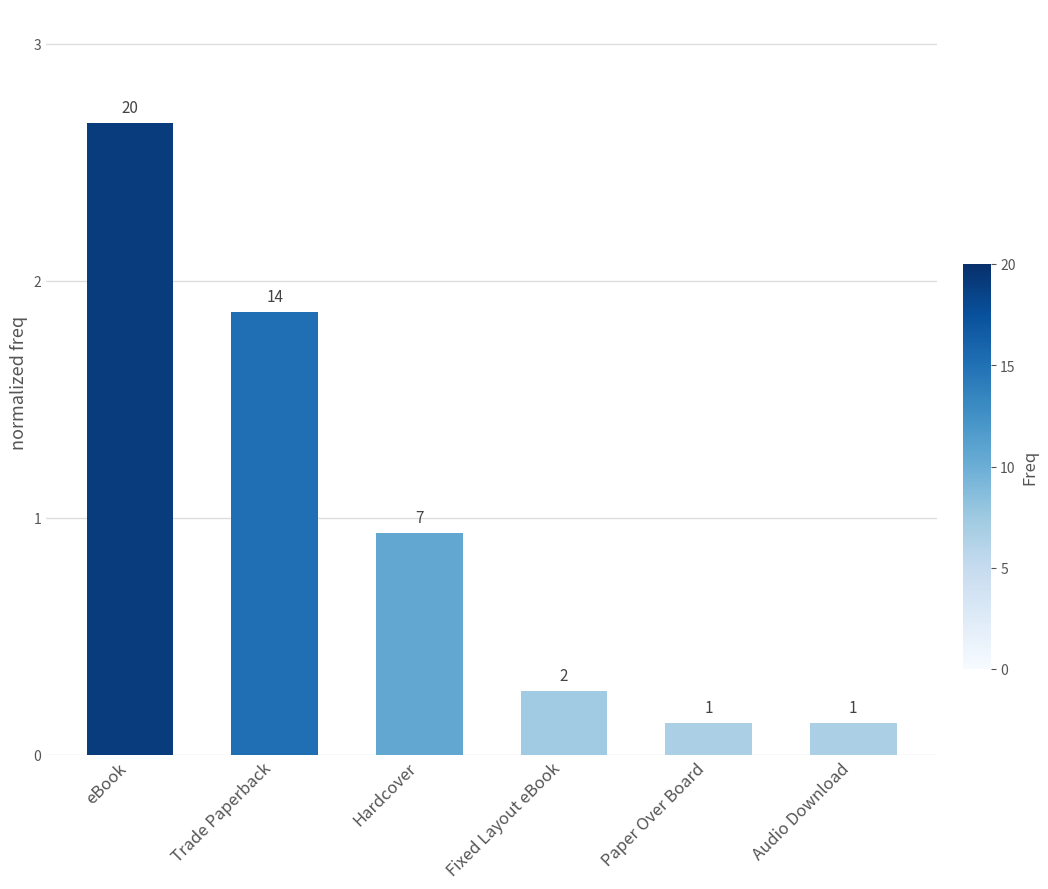

What value does the data have at Hardcover?

0.9